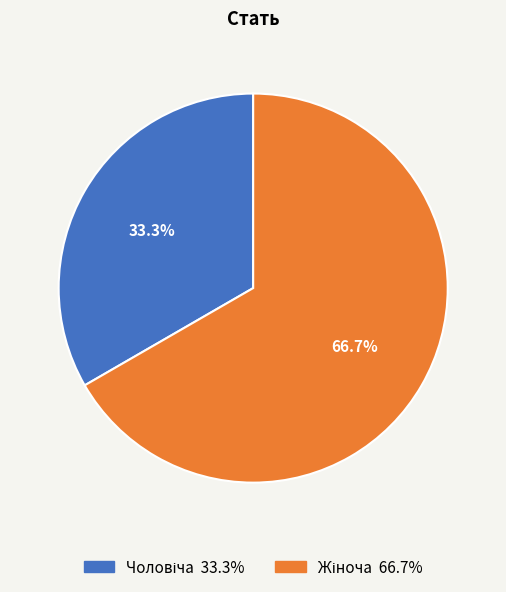

Is there a majority slice in this chart?

Yes